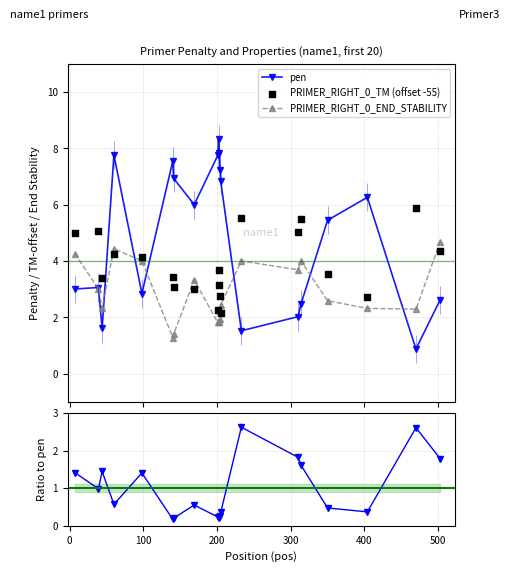

Which series reaches the maximum Y coordinate?

pen